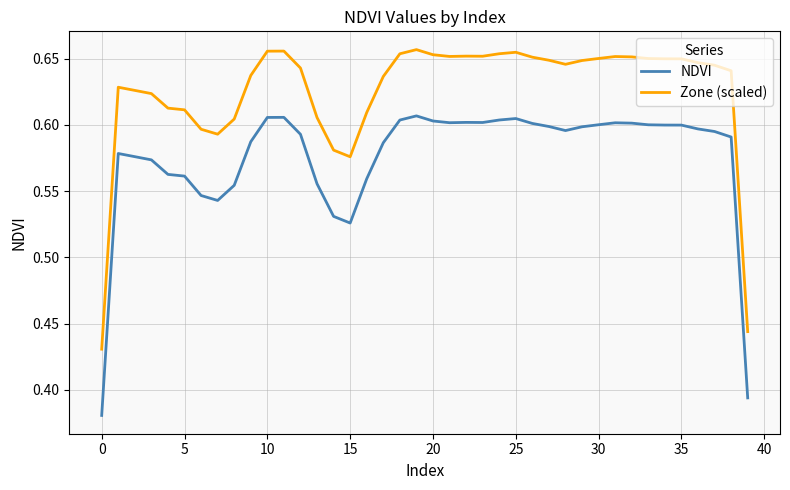

Rank the series by their average value, from highest to lowest.

Zone (scaled), NDVI